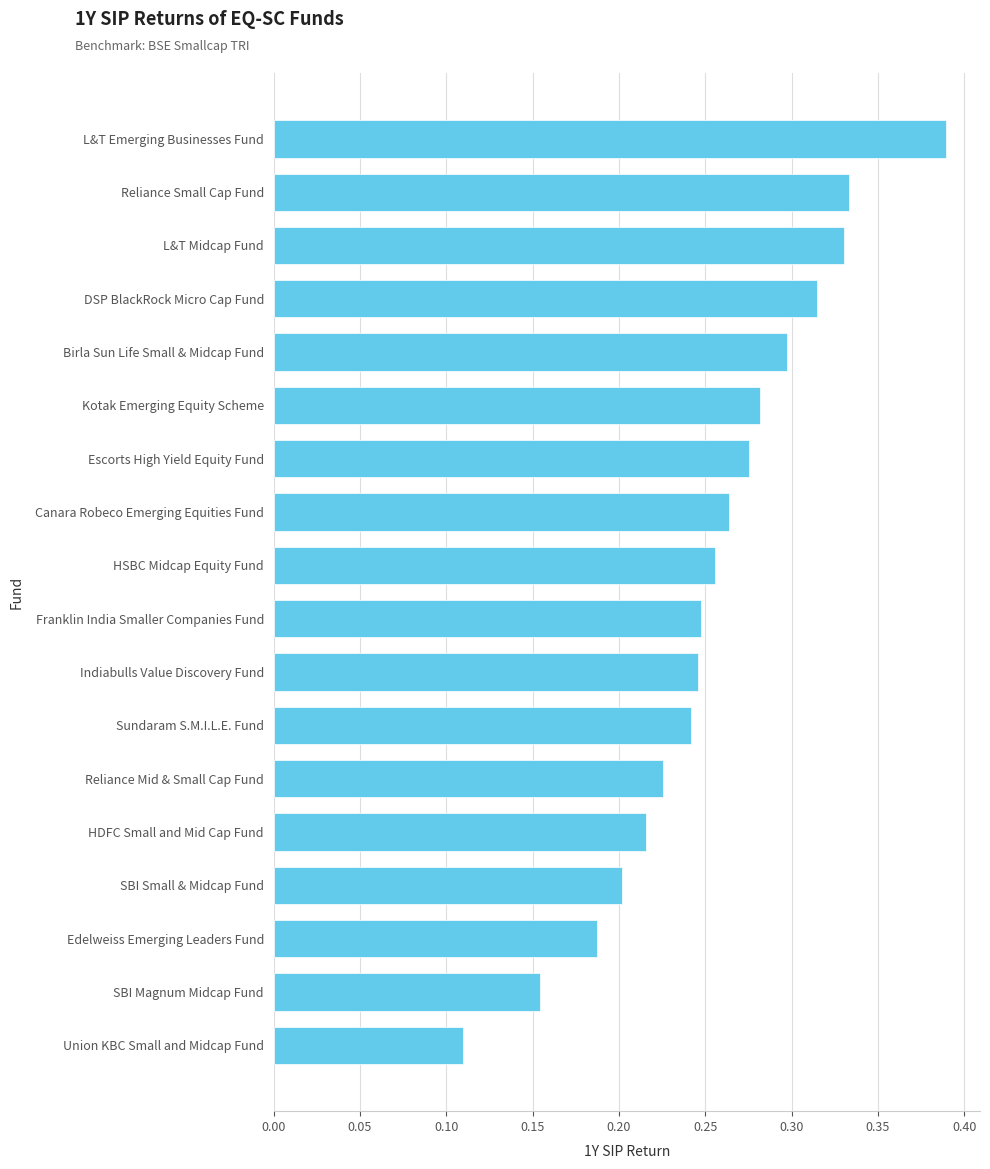

How many series are shown in this chart?

1